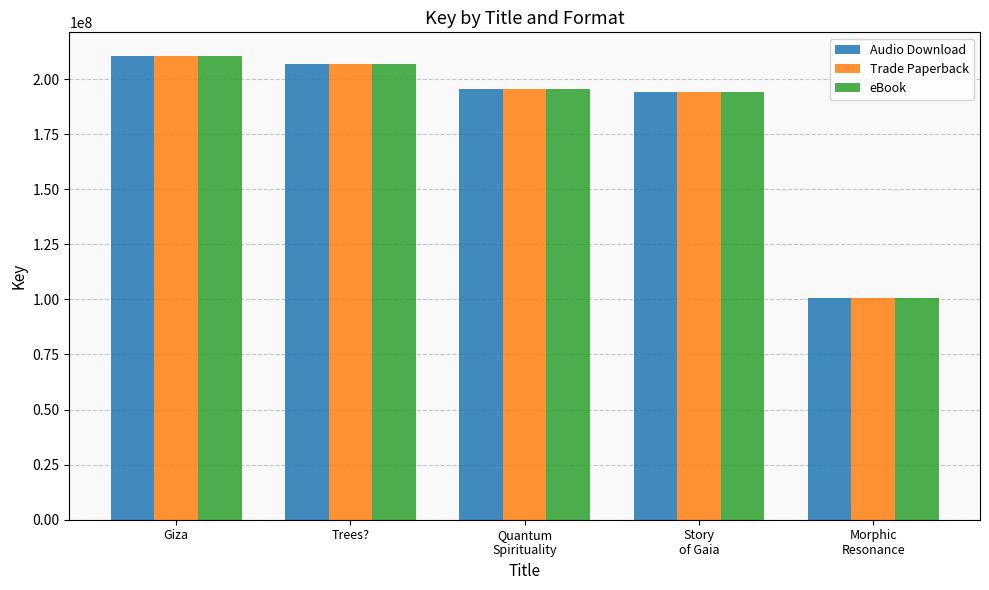

At which label is eBook closest to 155537803?

Story
of Gaia